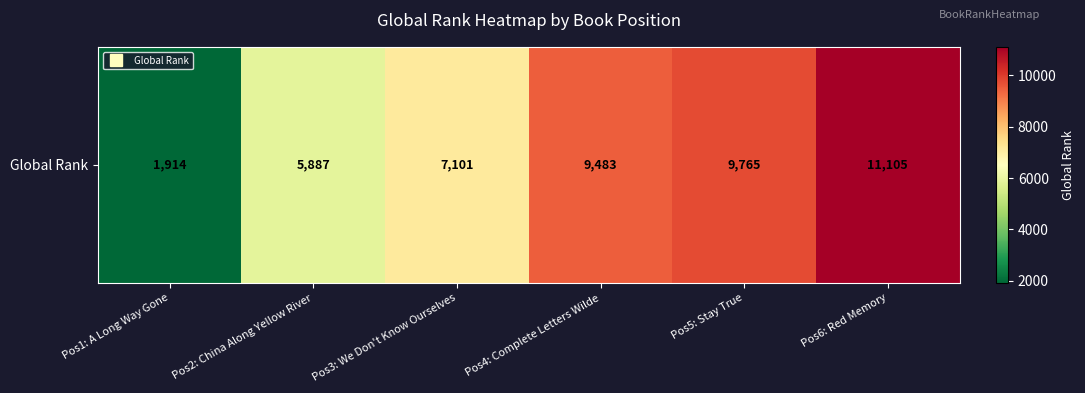

How many data points are less than 9483?

3